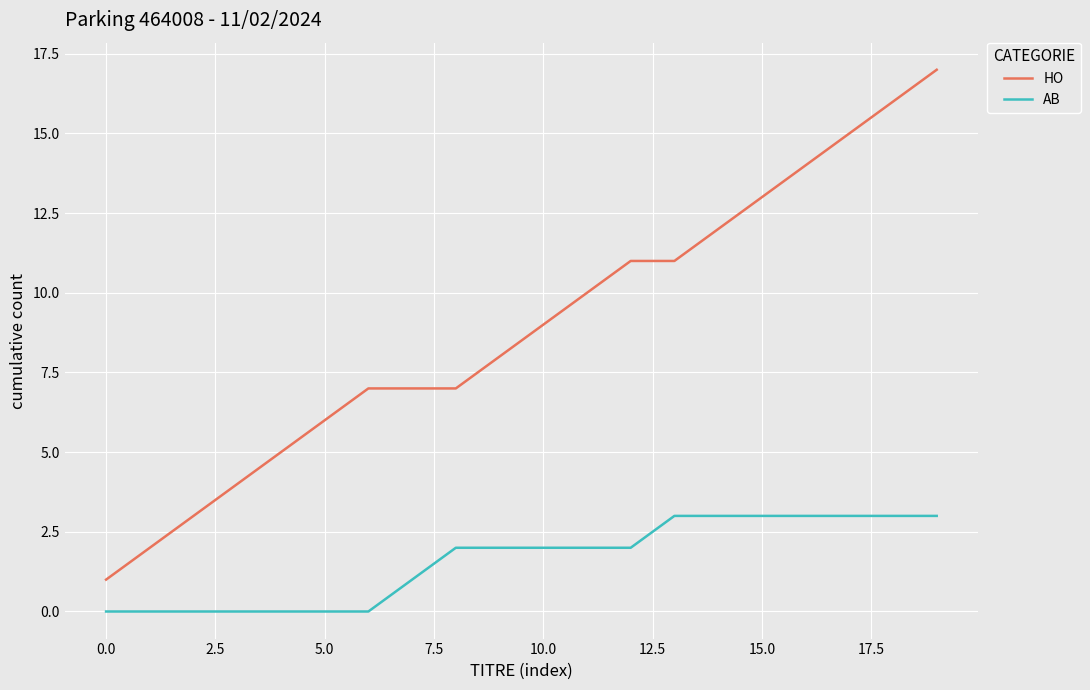

Which series has the largest total across all categories?

HO